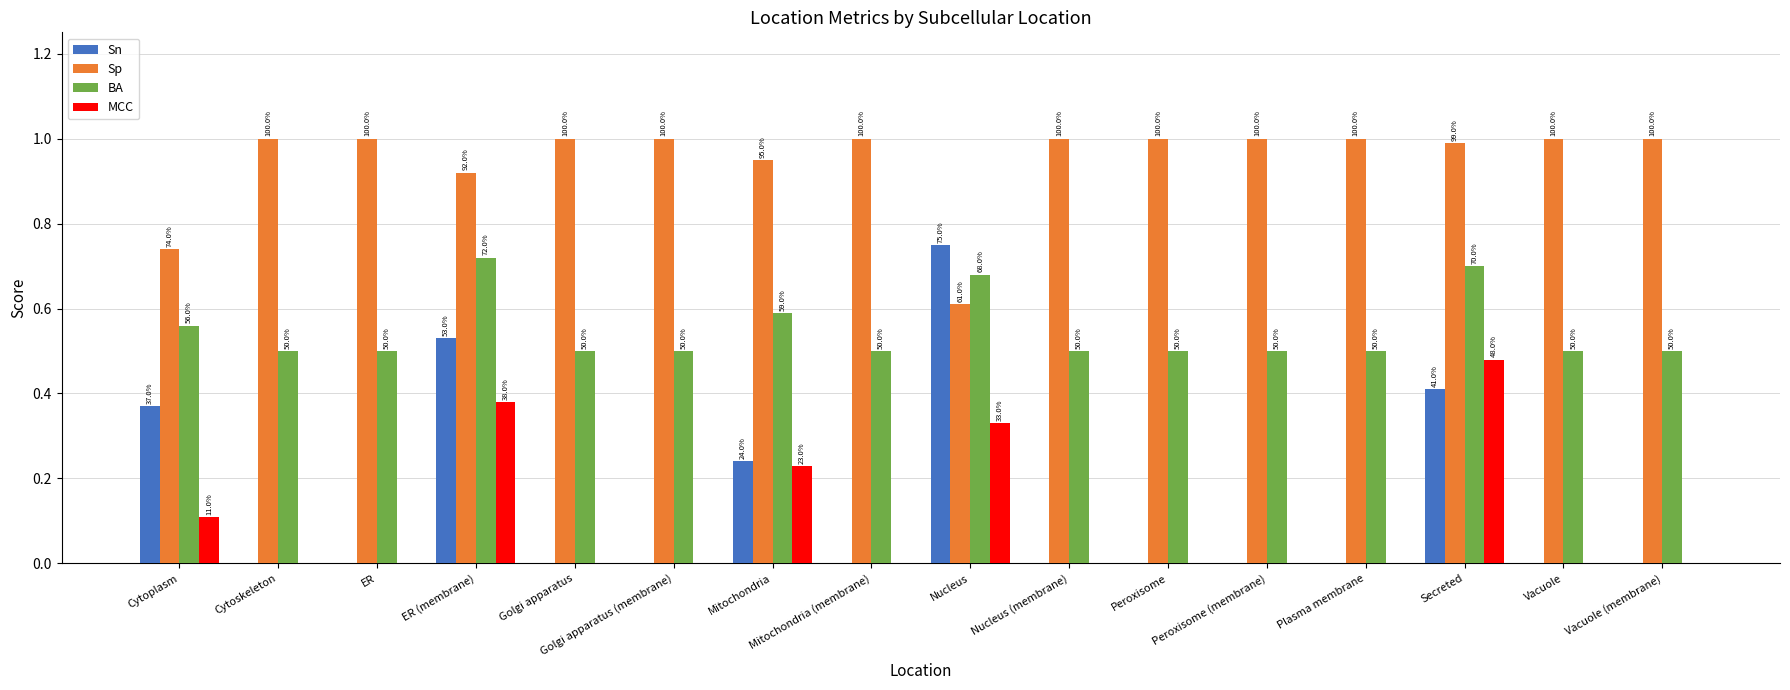

How many groups of bars are there?

16